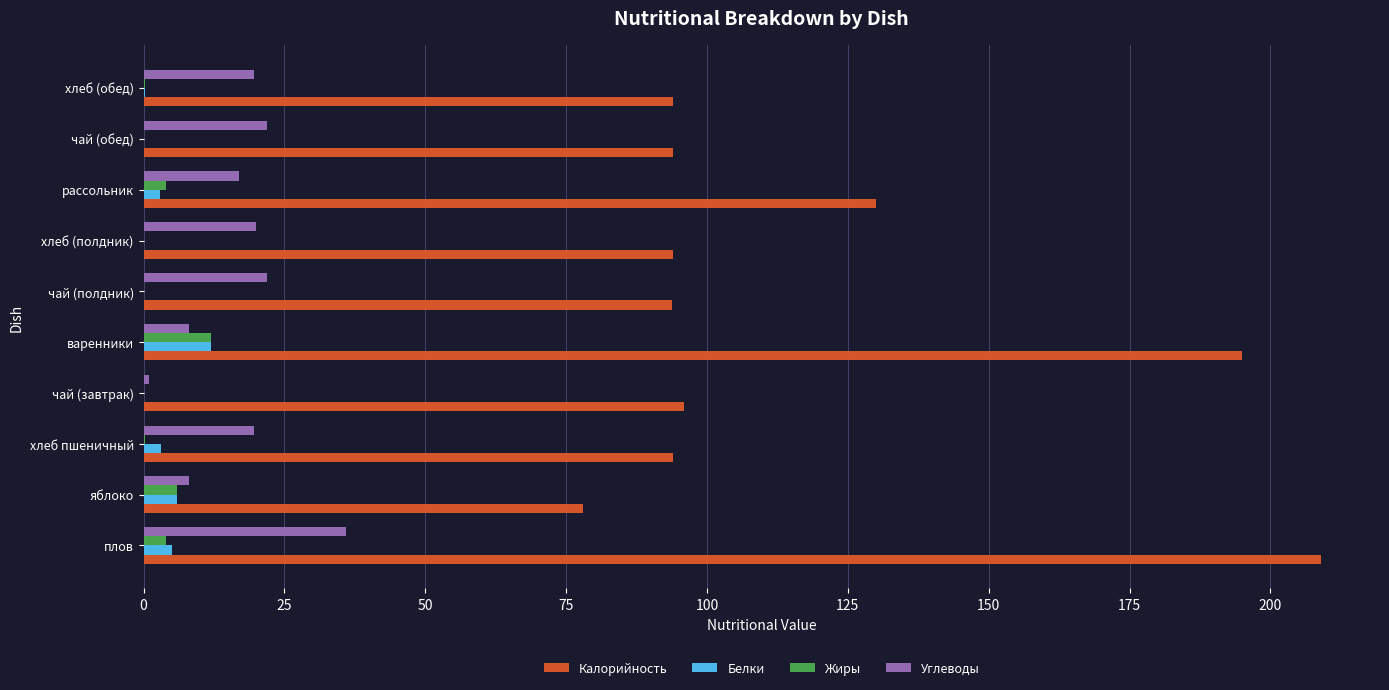

What is the sum of all Жиры values?

26.7